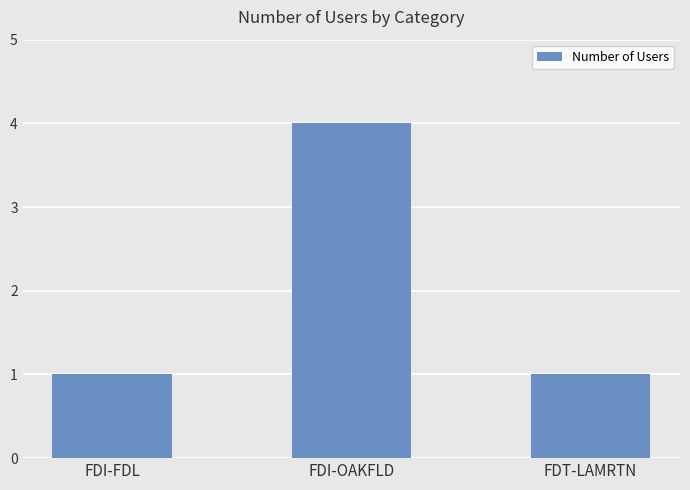

What is the value of the 1st bar from the left?

1